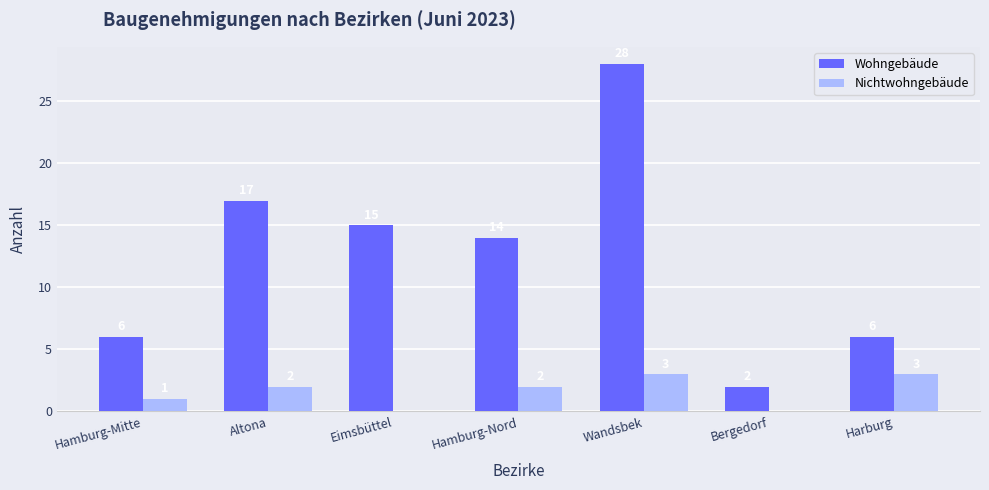

True or false: Wohngebäude has a value of 2 at Bergedorf.

True